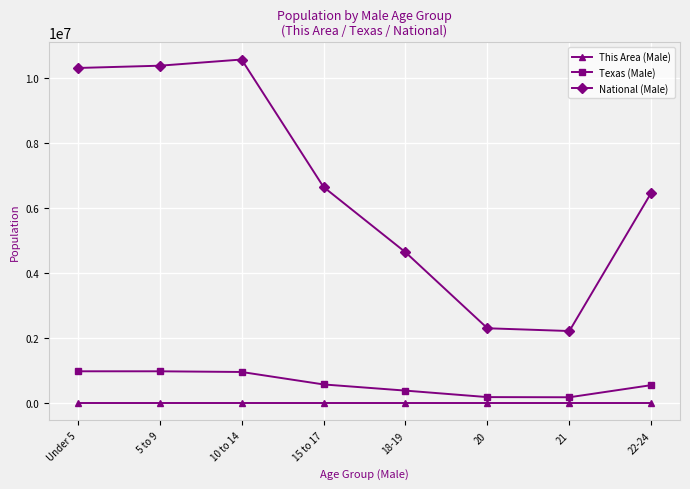

What is the label of the 4th point from the left?

15 to 17